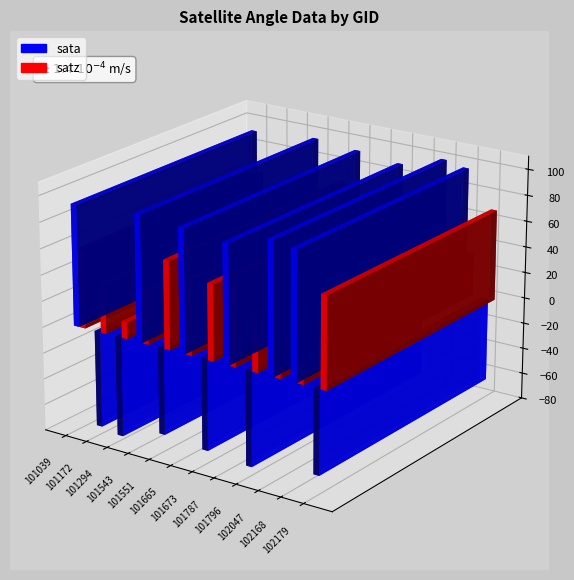

The value of sata at 101796 is -95.3. True or false?

False